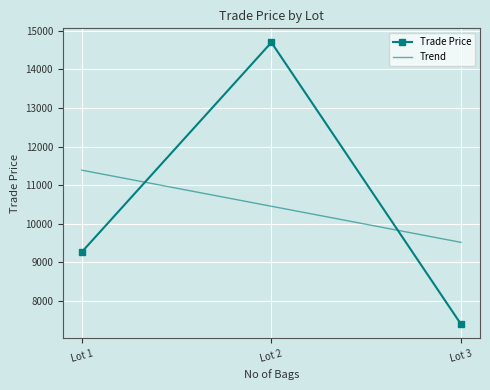

What is the value of the 1st point from the left?

9269